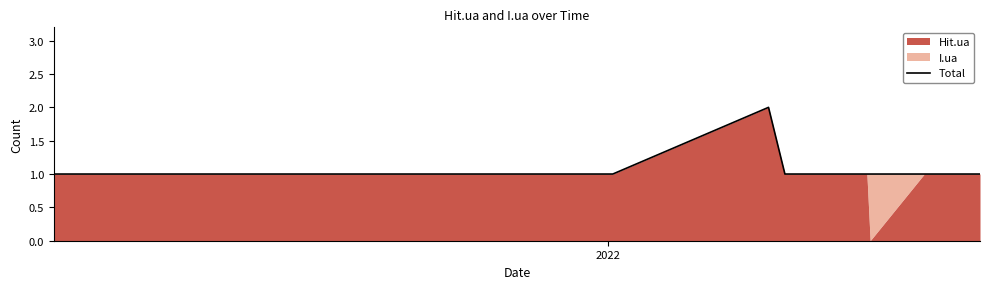

How many lines are shown in the chart?

1